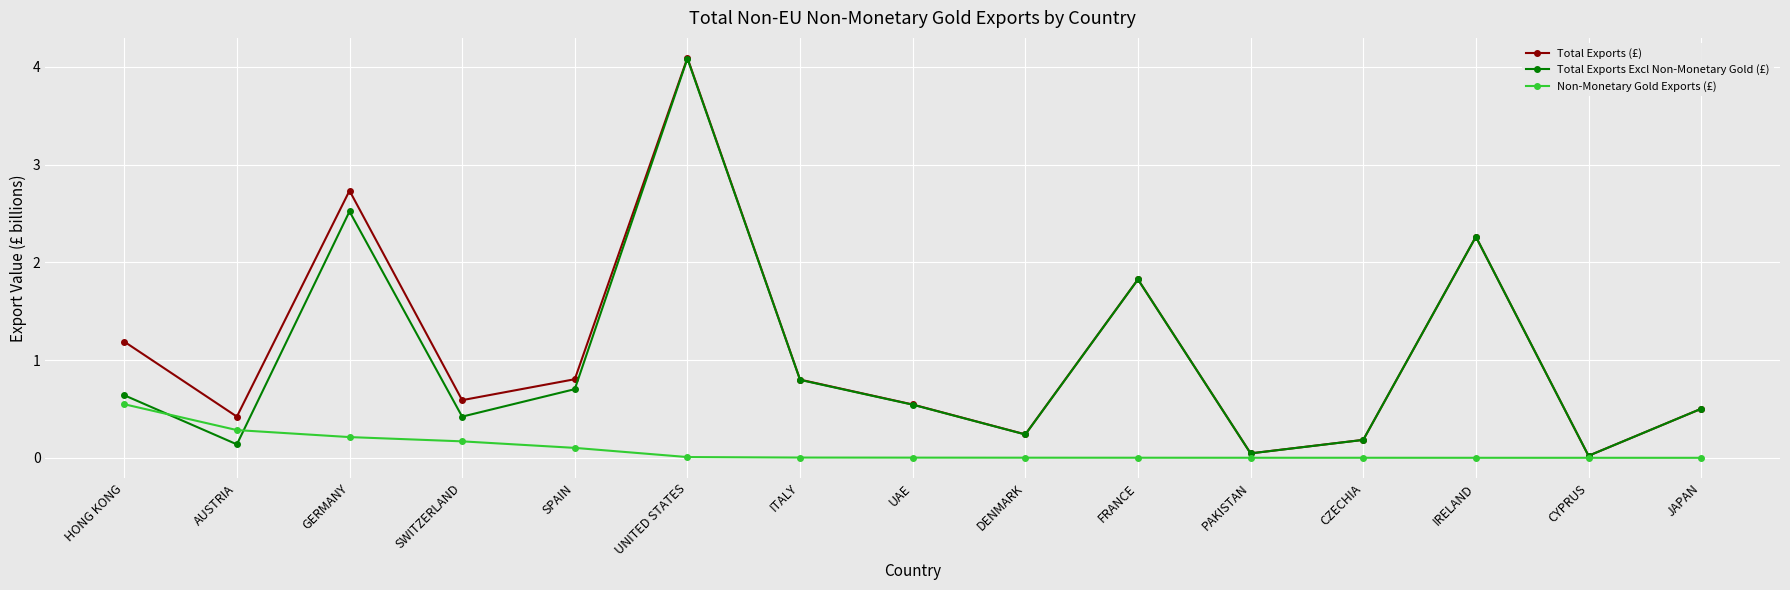

What is the sum of the Total Exports (£) values at SWITZERLAND and ITALY?

1.4